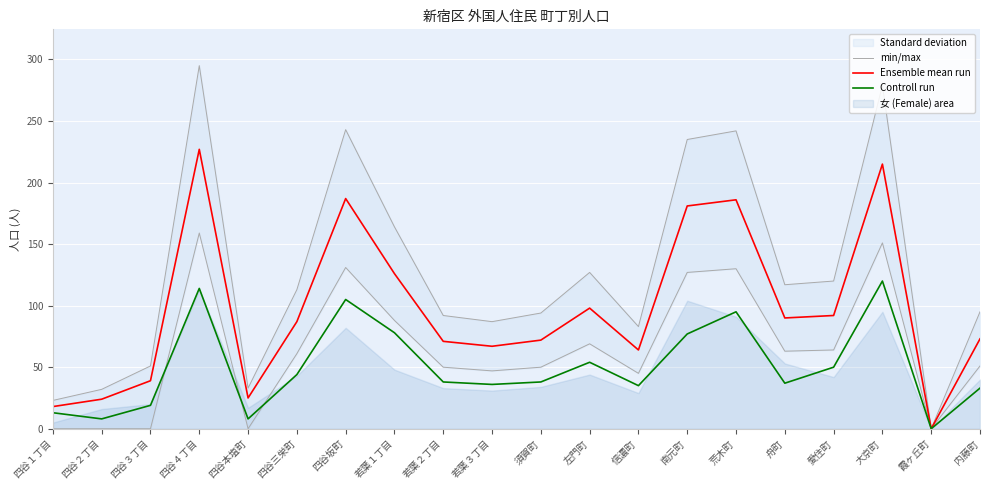

What is the total value across all series at 須賀町?

204